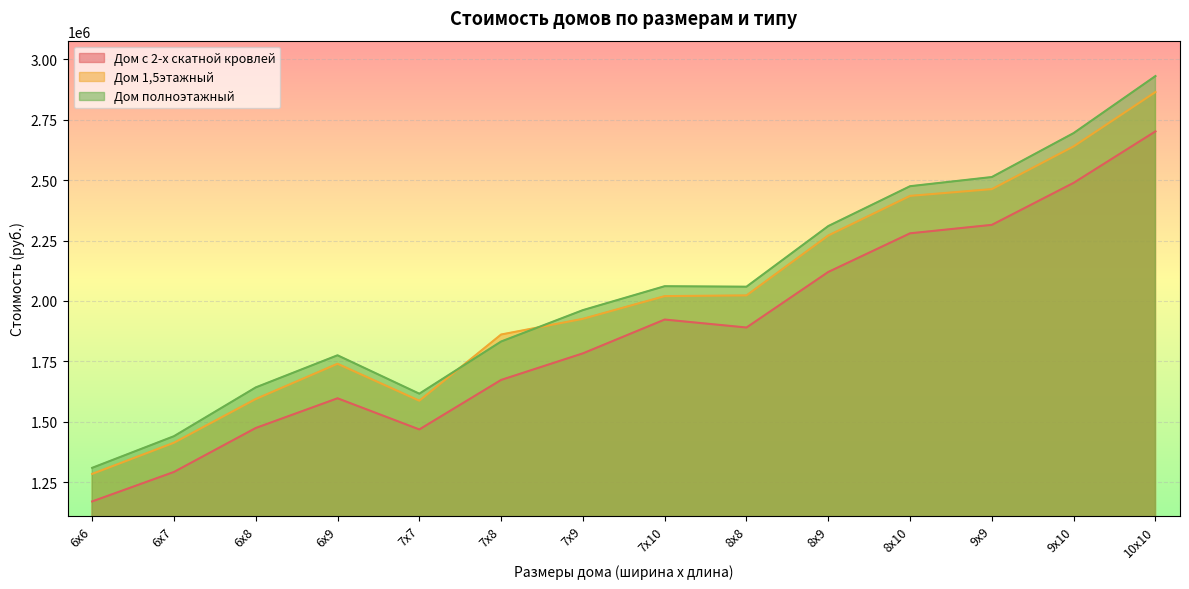

True or false: Дом с 2-х скатной кровлей and Дом полноэтажный cross at least once.

False